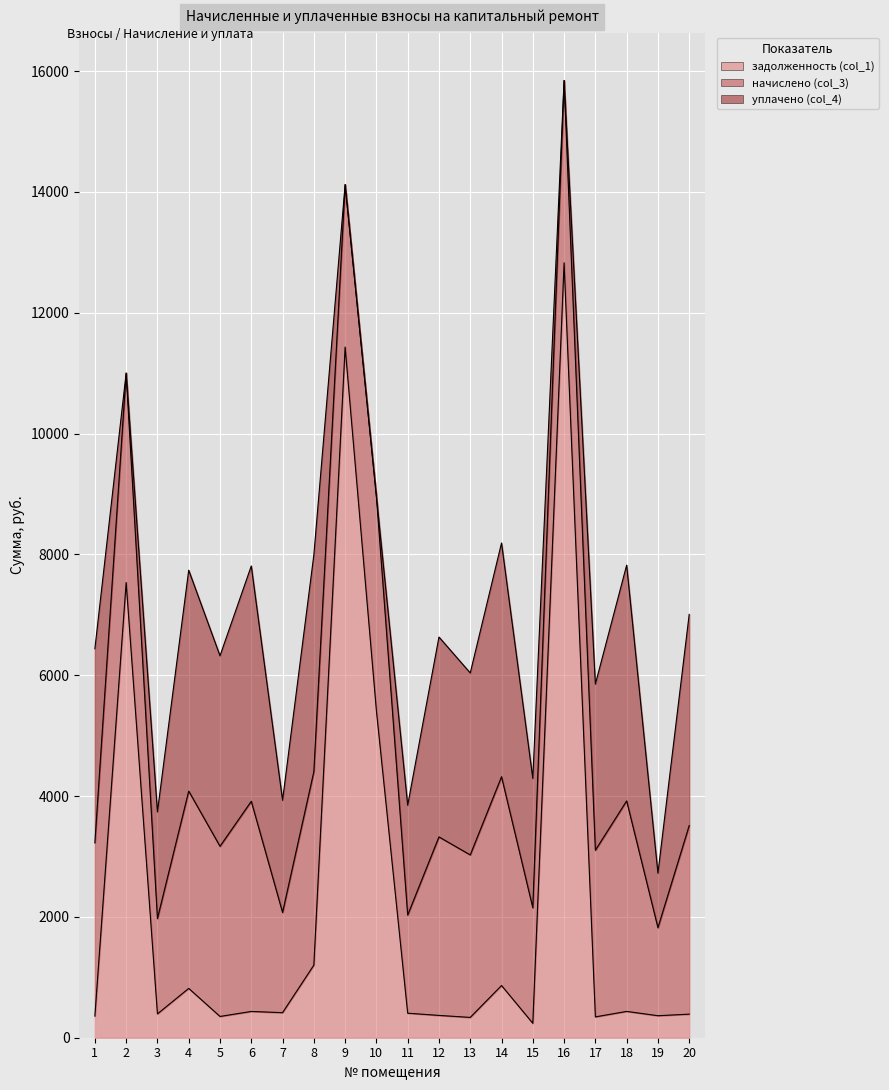

At which label is задолженность (col_1) closest to 6533?

2